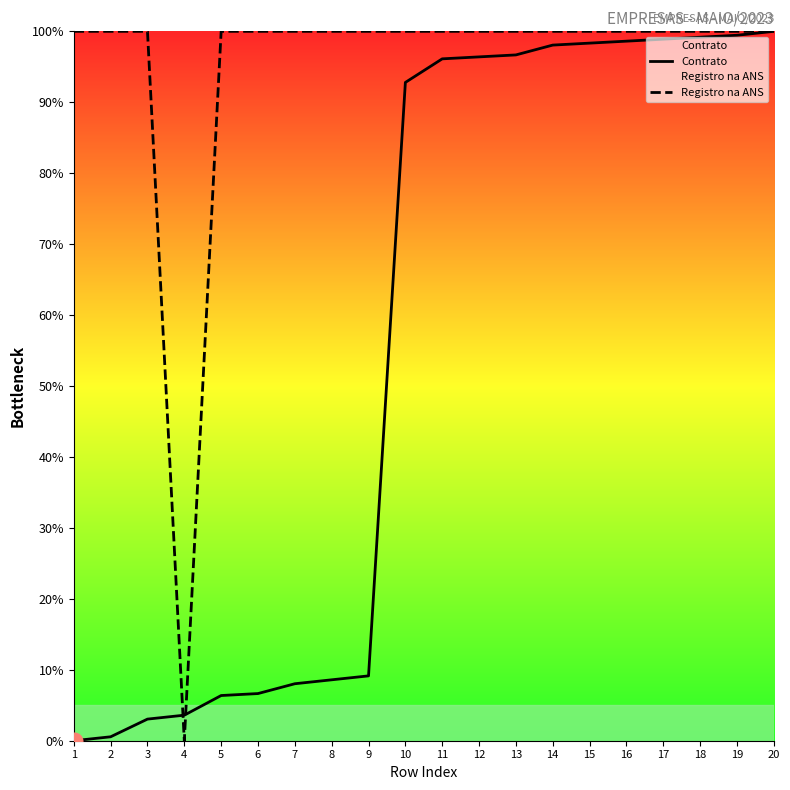

Is it true that Contrato equals 98.9 at 17?

True